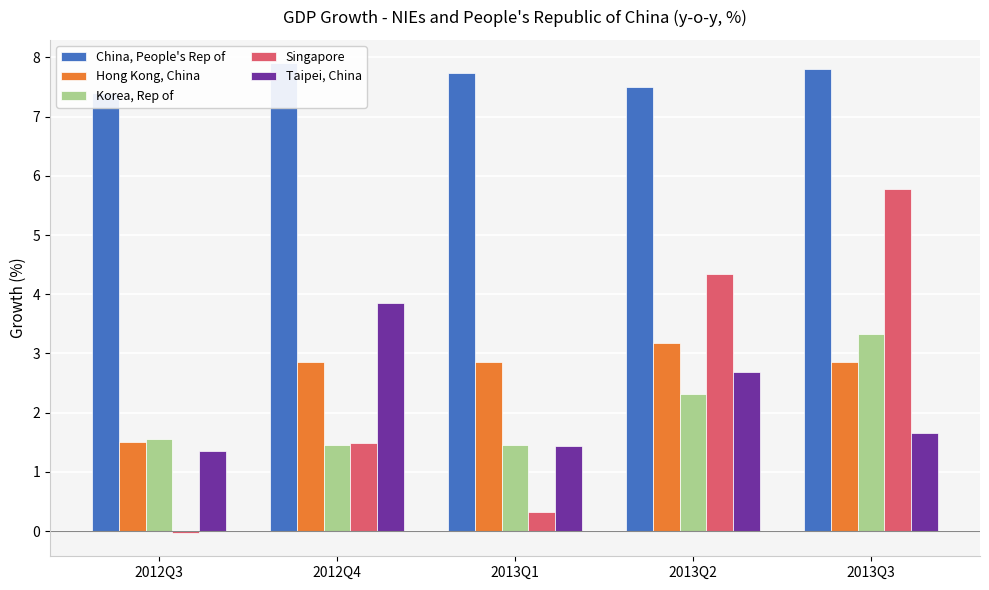

At how many categories does at least one series exceed 2?

5